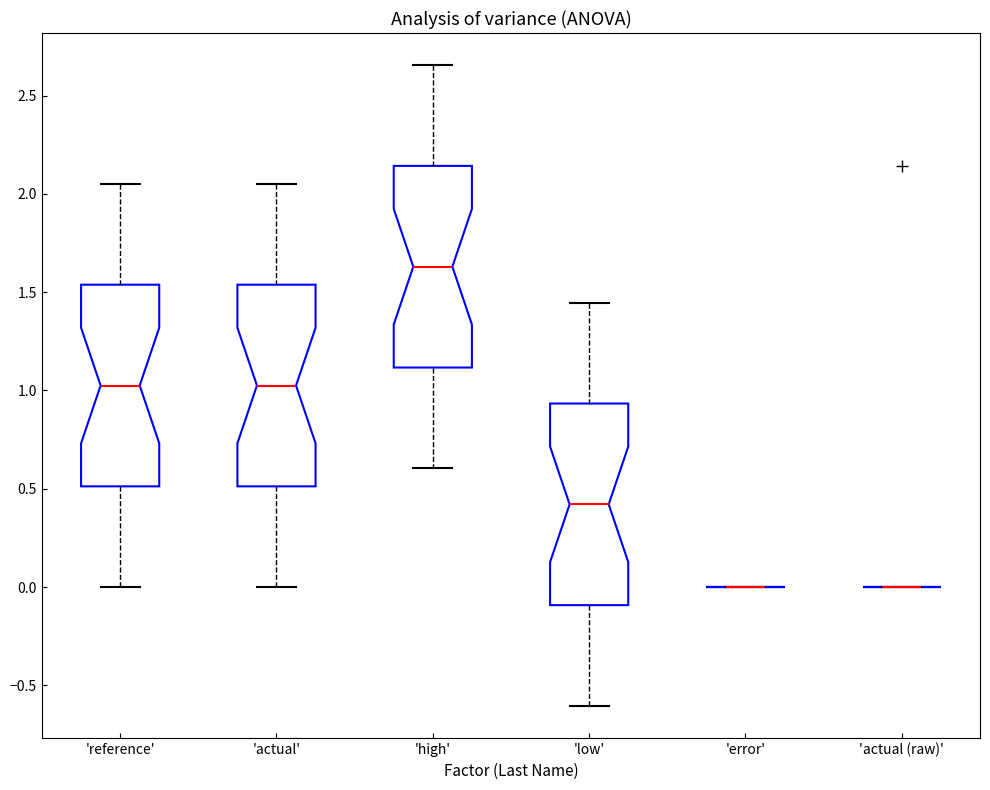

Reading left to right, read every box against the y-axis: the position of its median line, the range the box covers, and the ends of its whiskers. The values are not printed on the chart, so give them approximately, as read against the axis.

'reference': median 1.05, box 0.50 to 1.55, whiskers 0.00 to 2.05
'actual': median 1.05, box 0.50 to 1.55, whiskers 0.00 to 2.05
'high': median 1.65, box 1.10 to 2.15, whiskers 0.60 to 2.65
'low': median 0.40, box -0.10 to 0.95, whiskers -0.60 to 1.45
'error': box collapsed to a line at 0.00, whiskers 0.00 to 0.00
'actual (raw)': box collapsed to a line at 0.00, whiskers 0.00 to 0.00